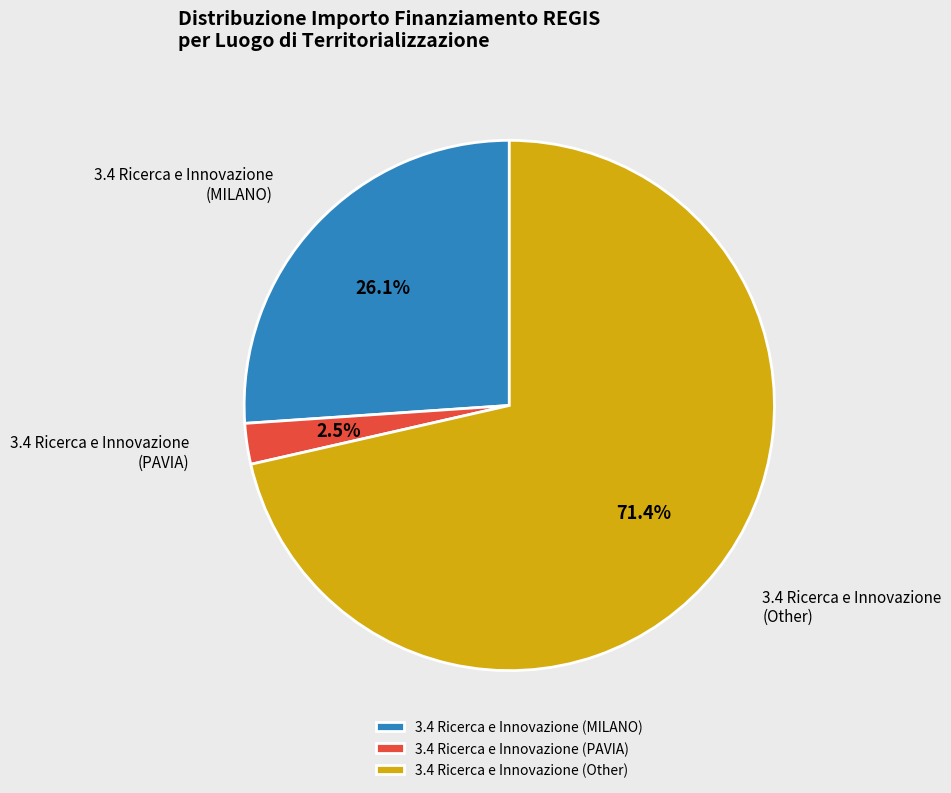

Which slice is the smallest?

3.4 Ricerca e Innovazione (PAVIA)